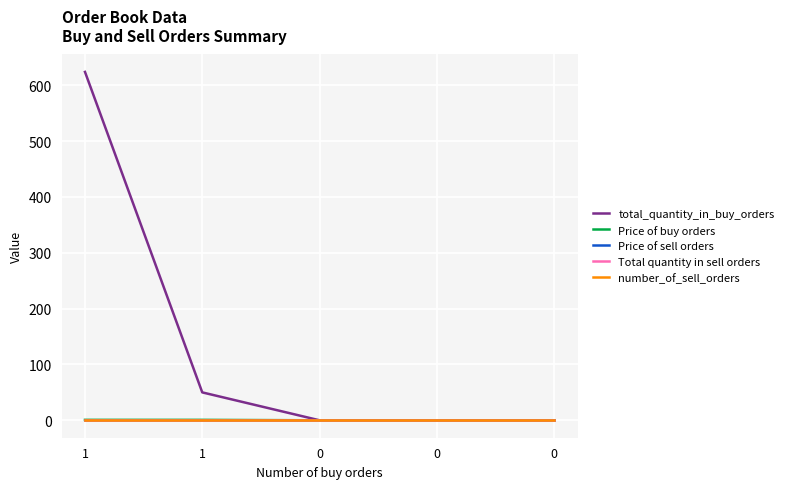

Reading right to left, transcribe all the data shown in this chart.

total_quantity_in_buy_orders: 0=0.0	0=0.0	0=0.0	1=50.0	1=624.0
Price of buy orders: 0=0.0	0=0.0	0=0.0	1=0.8	1=0.8
Price of sell orders: 0=0.0	0=0.0	0=0.0	1=0.0	1=0.0
Total quantity in sell orders: 0=0.0	0=0.0	0=0.0	1=0.0	1=0.0
number_of_sell_orders: 0=0.0	0=0.0	0=0.0	1=0.0	1=0.0